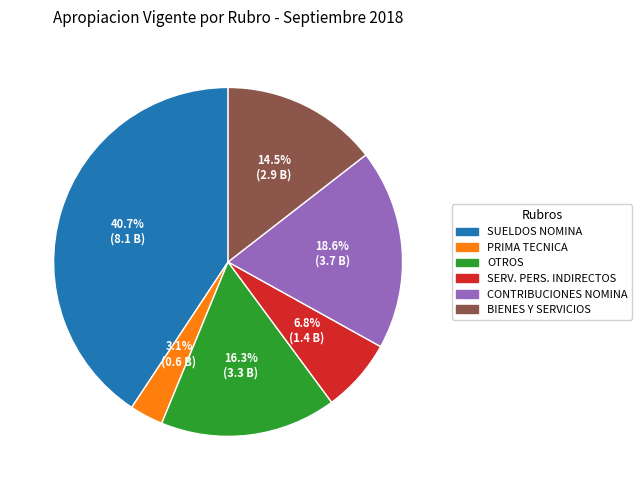

Does any single category account for the majority?

No